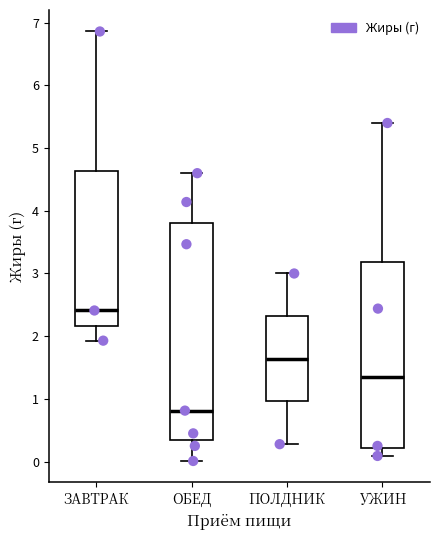

Where does the upper whisker of the box for ЗАВТРАК end on the y-axis? The values are not printed on the chart, so give them approximately, as read against the axis.

6.9